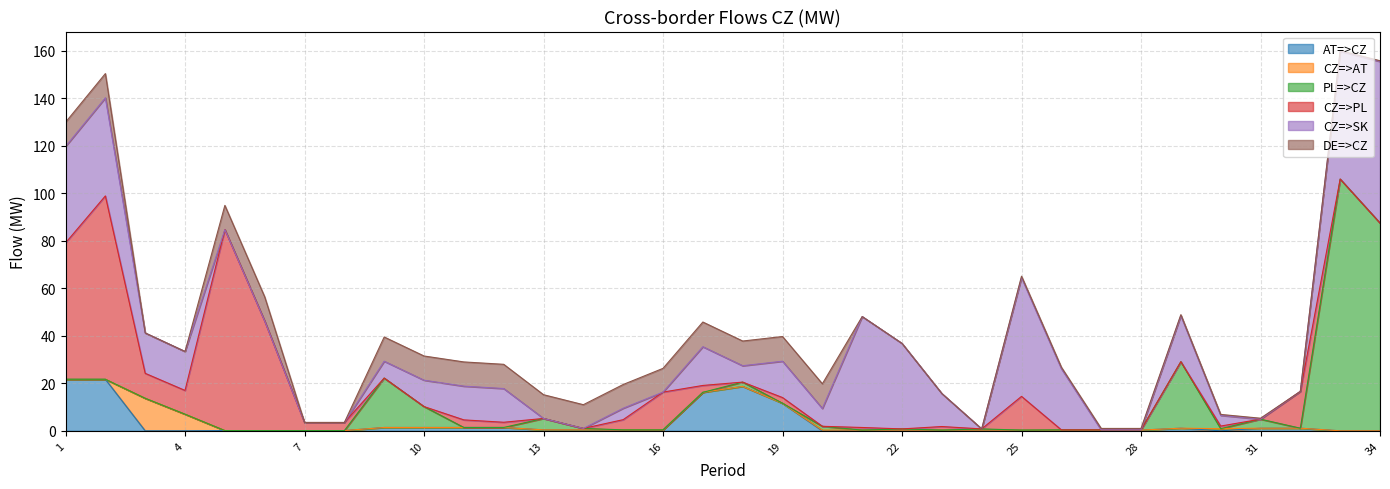

Read the CZ=>PL value at 23.

1.5